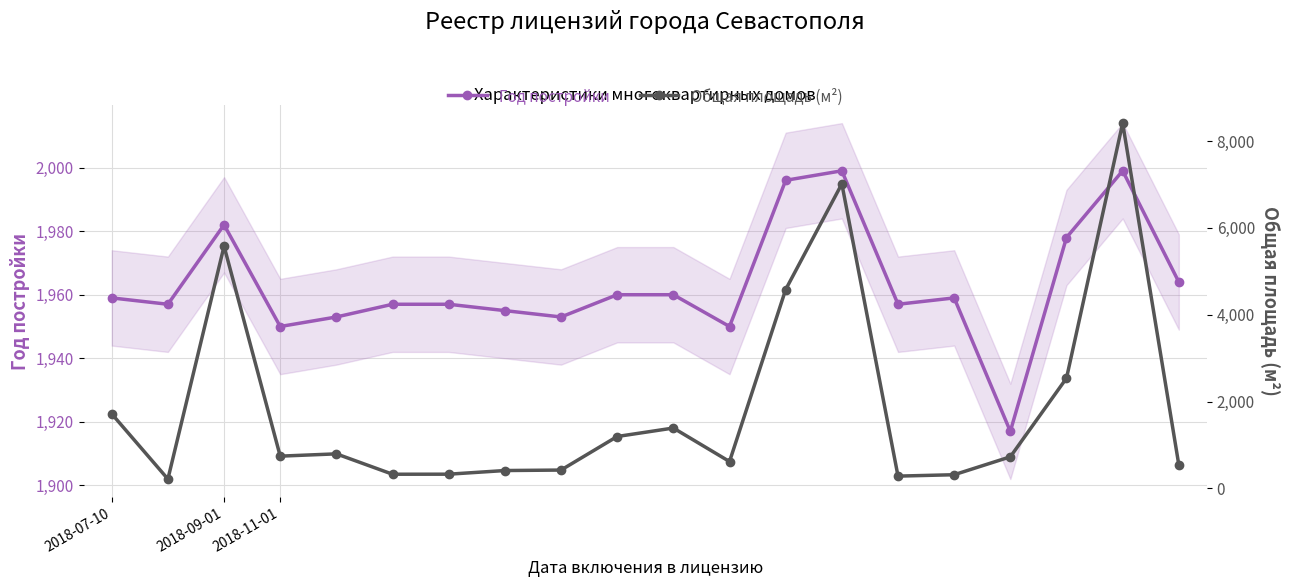

What is the maximum value shown in the chart?

8412.1